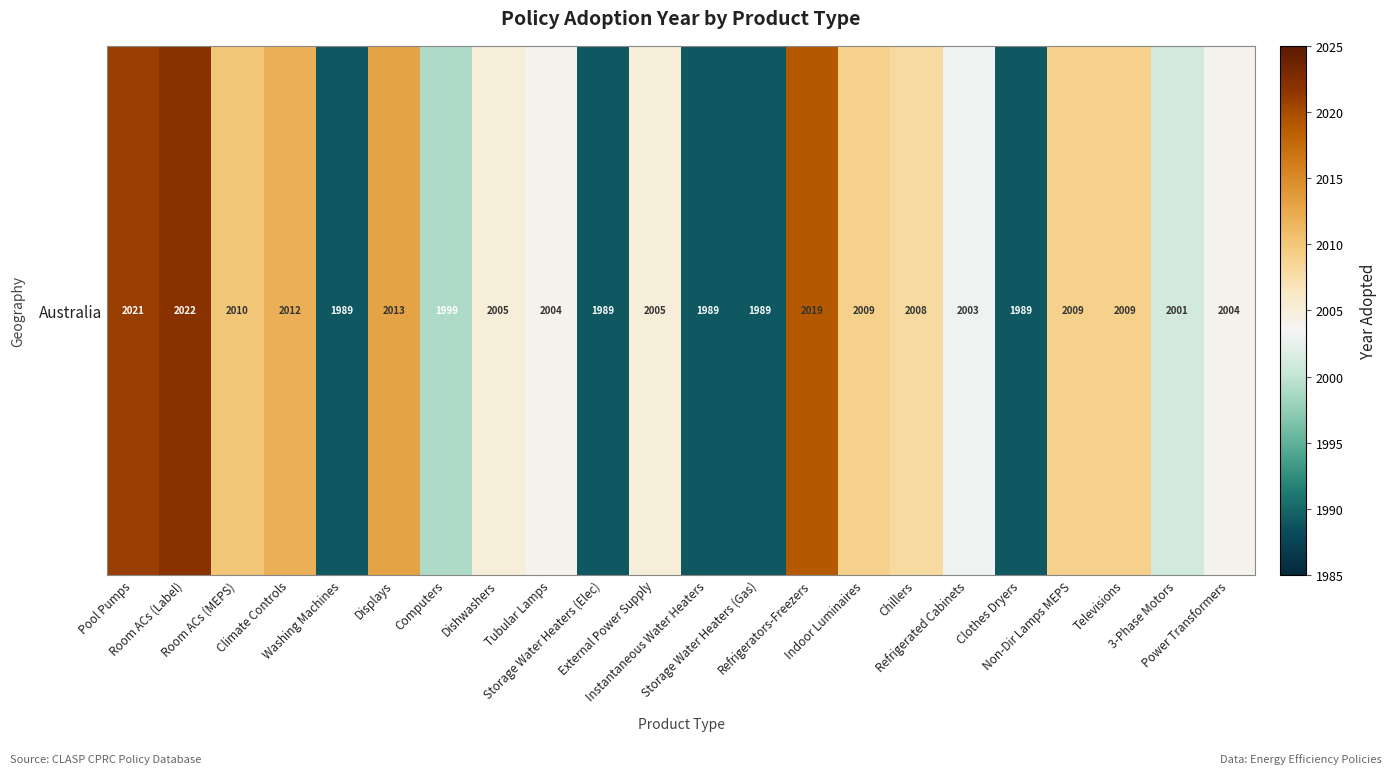

List the labels in order of value, largest first.

Room ACs (Label), Pool Pumps, Refrigerators-Freezers, Displays, Climate Controls, Room ACs (MEPS), Indoor Luminaires, Non-Dir Lamps MEPS, Televisions, Chillers, Dishwashers, External Power Supply, Tubular Lamps, Power Transformers, Refrigerated Cabinets, 3-Phase Motors, Computers, Washing Machines, Storage Water Heaters (Elec), Instantaneous Water Heaters, Storage Water Heaters (Gas), Clothes Dryers